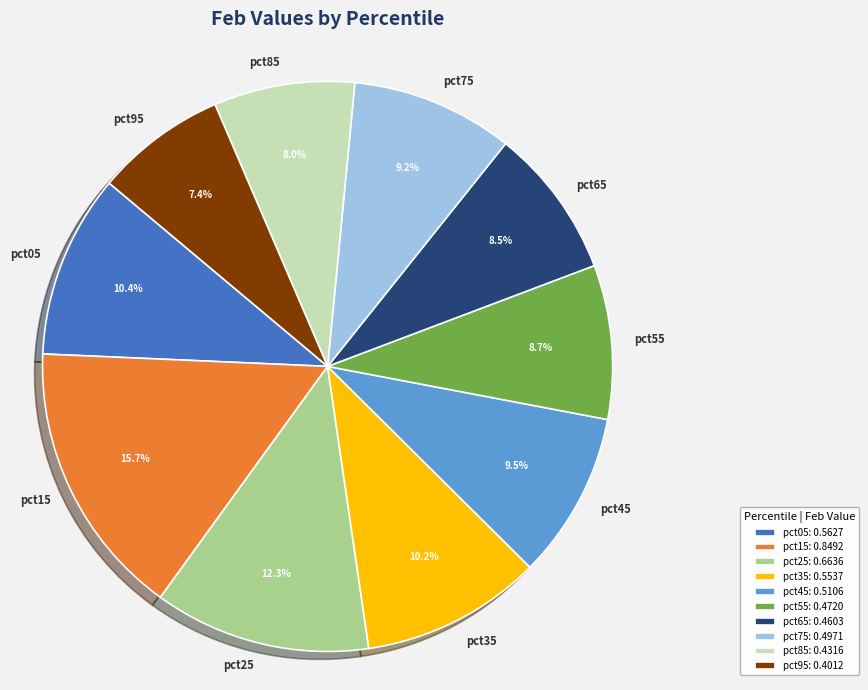

What portion of the pie excludes pct35?

89.8%